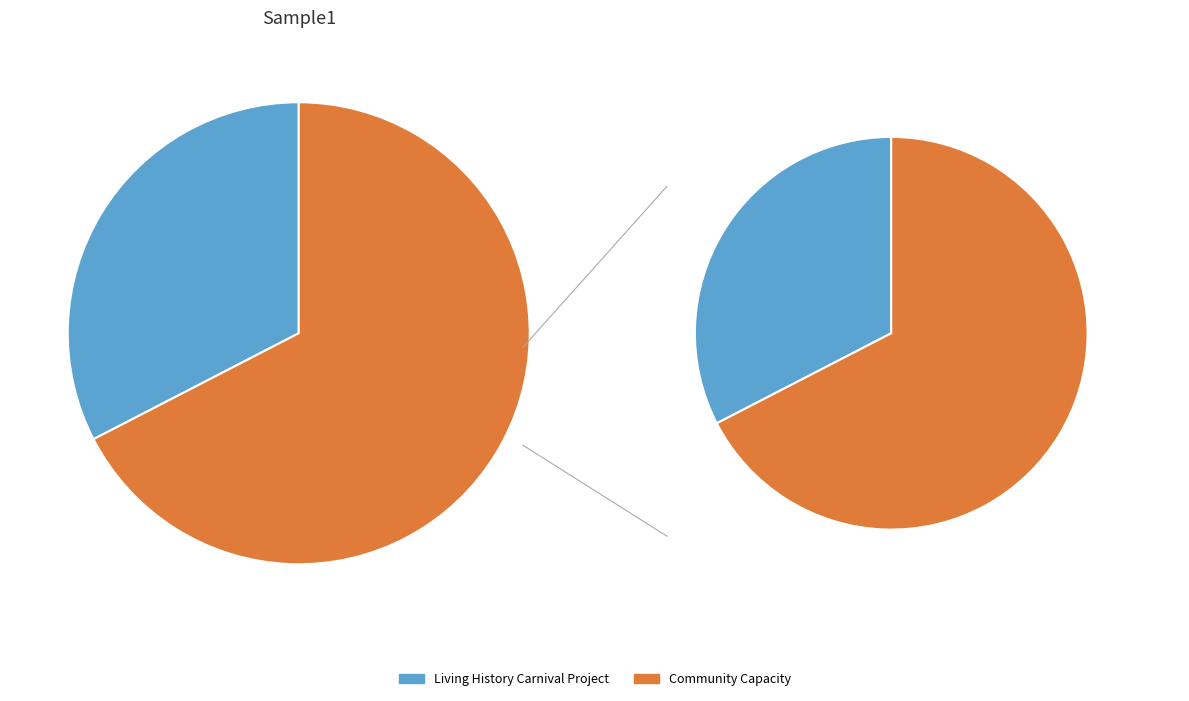

What is the ratio of the value at Community Capacity to the value at Living History Carnival Project?

2.1